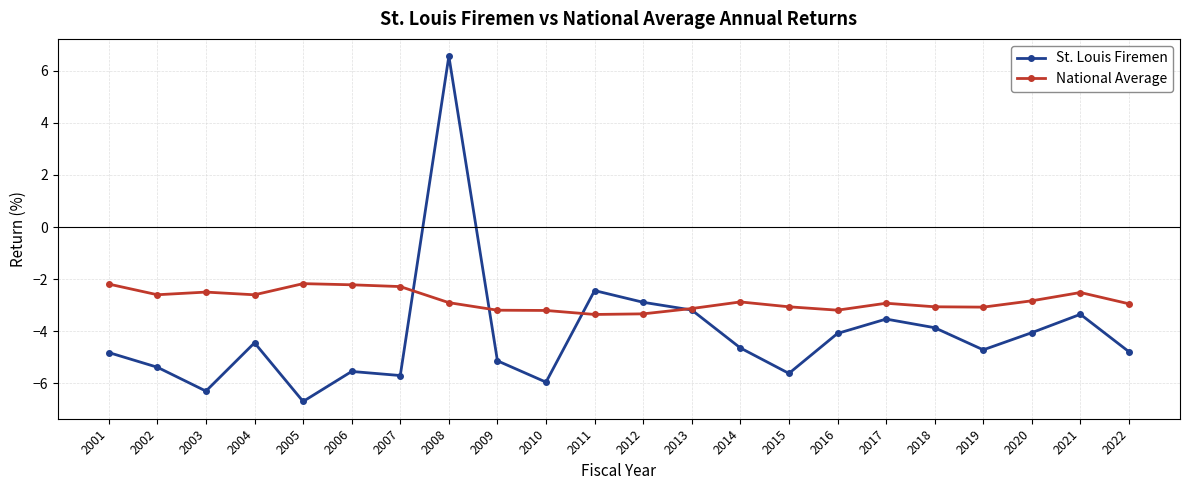

Rank the series by their maximum value, from lowest to highest.

National Average, St. Louis Firemen